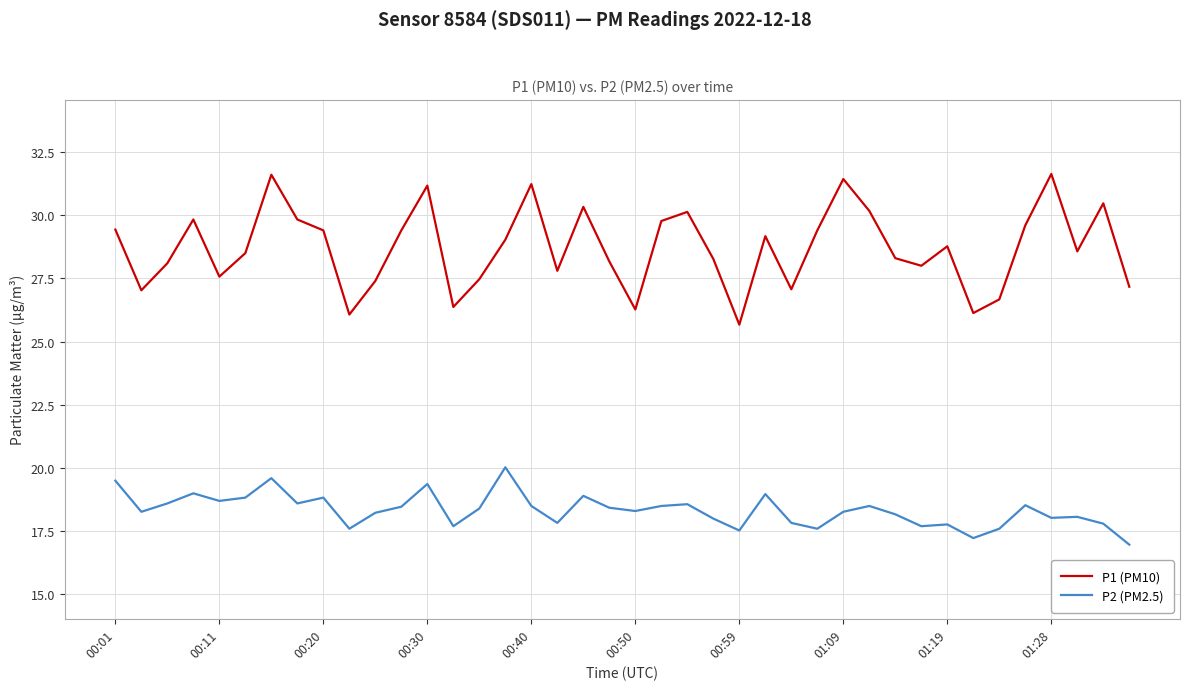

Which series has the largest total across all categories?

P1 (PM10)